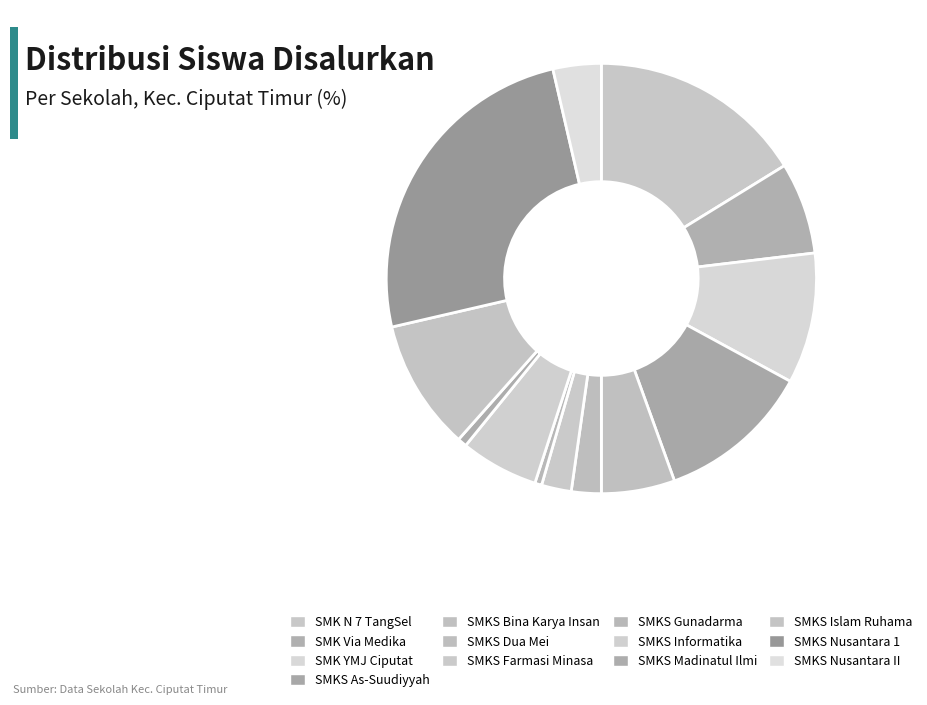

To the nearest percent, what is the average slice percentage?

8%